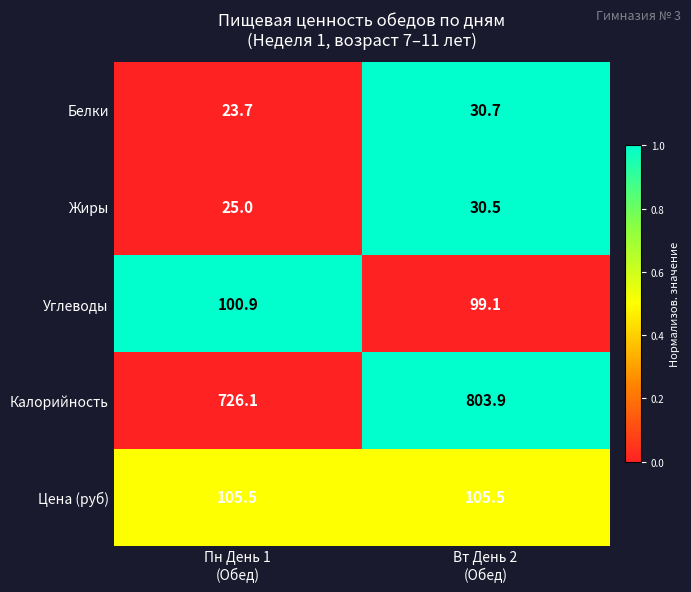

Which series has the largest total across all categories?

Калорийность